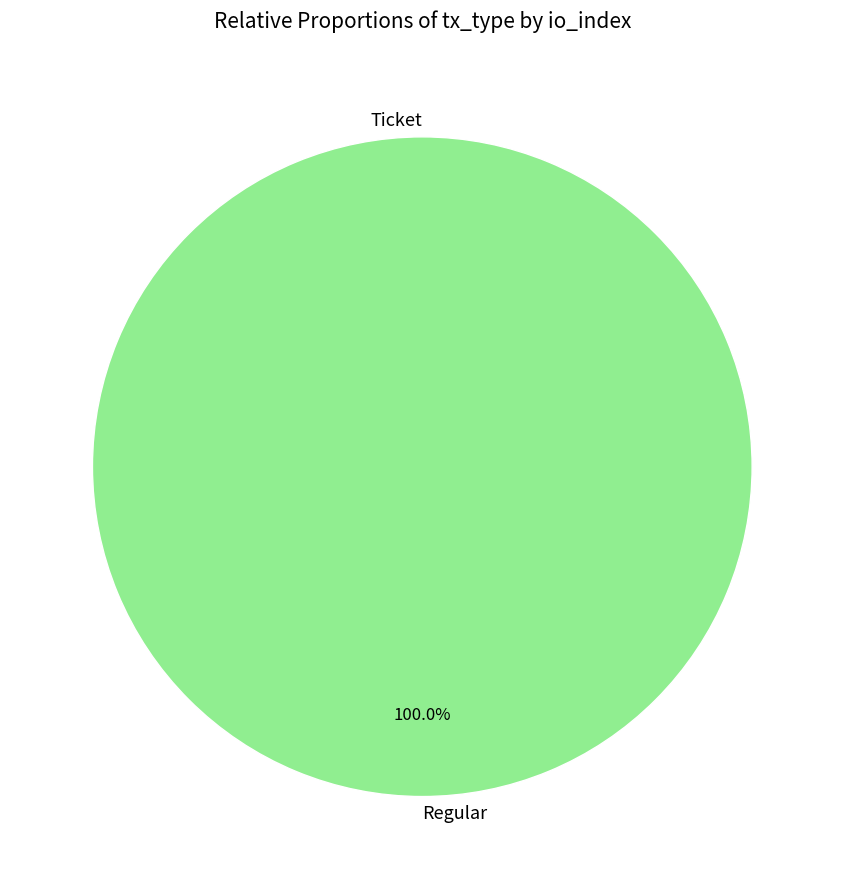

Does Regular (io_index=81) represent more than half of the total?

Yes